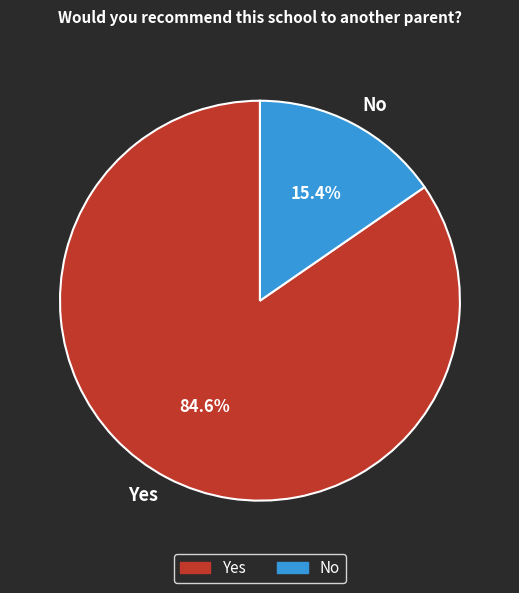

What is the ratio of the value at Yes to the value at No?

5.5